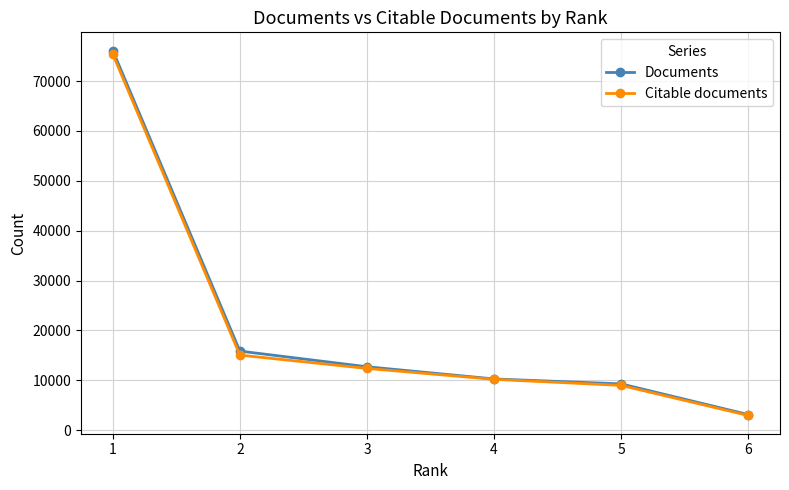

Which series changed the most between 1 and 3?

Documents